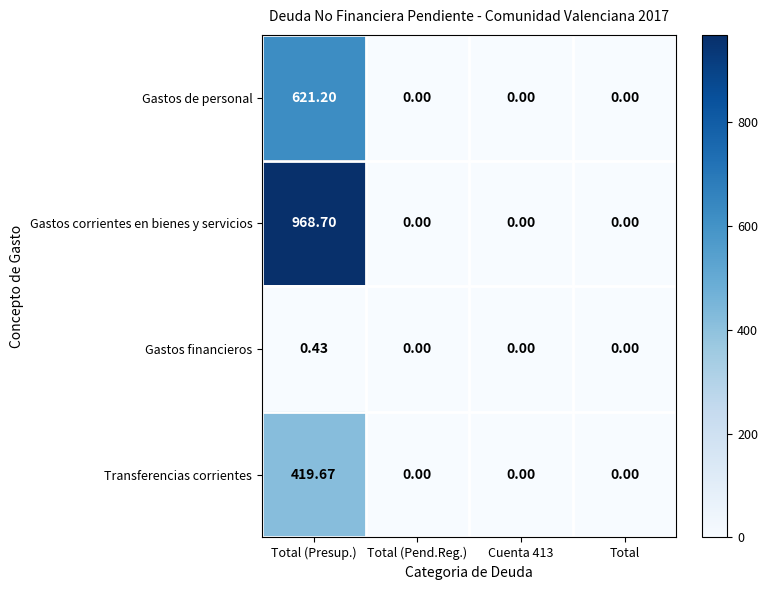

At which category is the sum across all series the highest?

Total (Presup.)